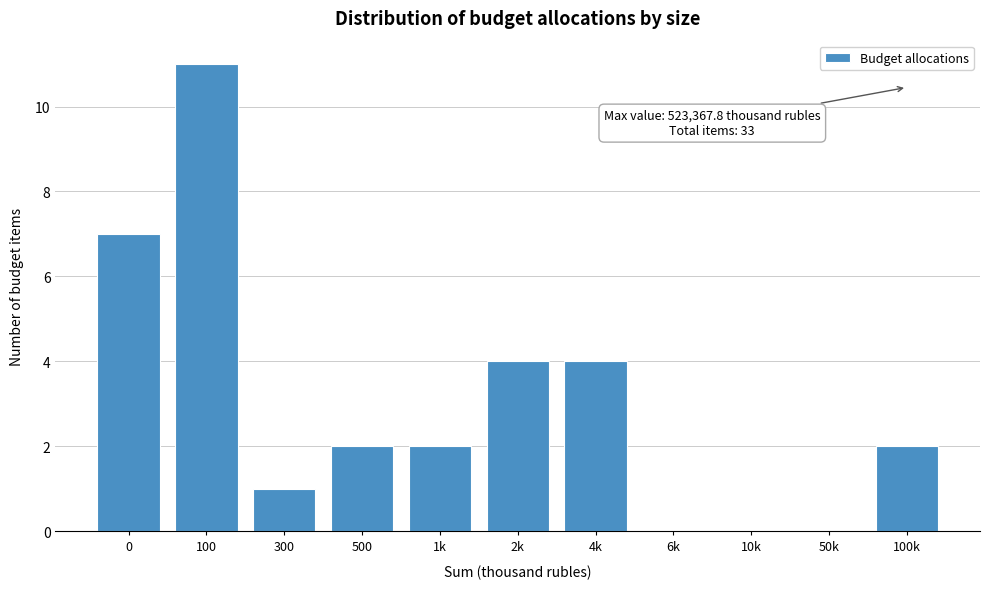

Reading left to right, what are all the values shown in this chart?

0=7	100=11	300=1	500=2	1k=2	2k=4	4k=4	6k=0	10k=0	50k=0	100k=2